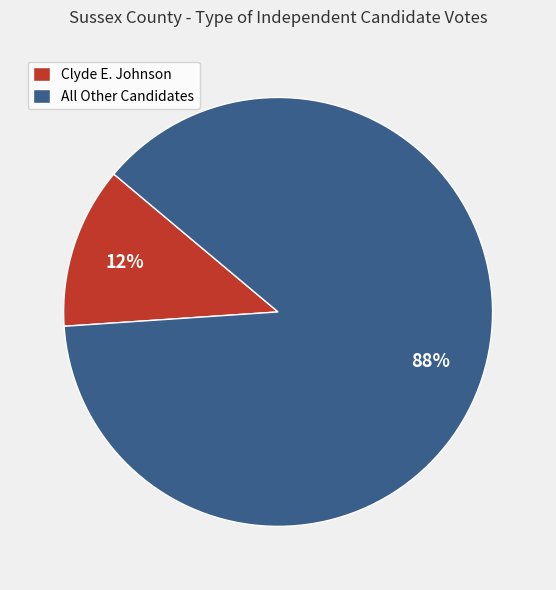

To the nearest percent, what percentage of the pie is Clyde E. Johnson?

12%